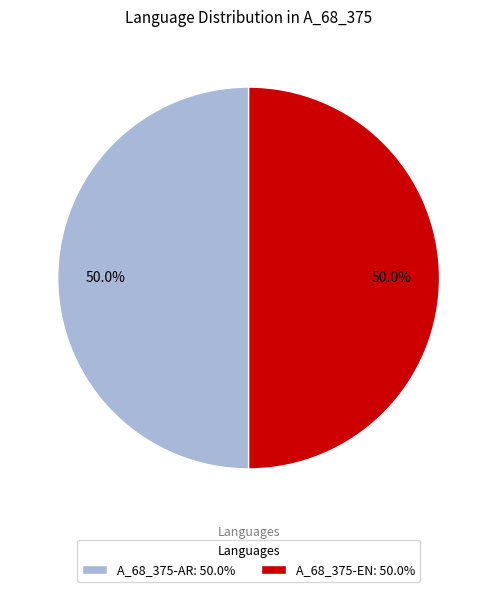

What is the ratio of the value at A_68_375-AR: 50.0% to the value at A_68_375-EN: 50.0%?

1.0